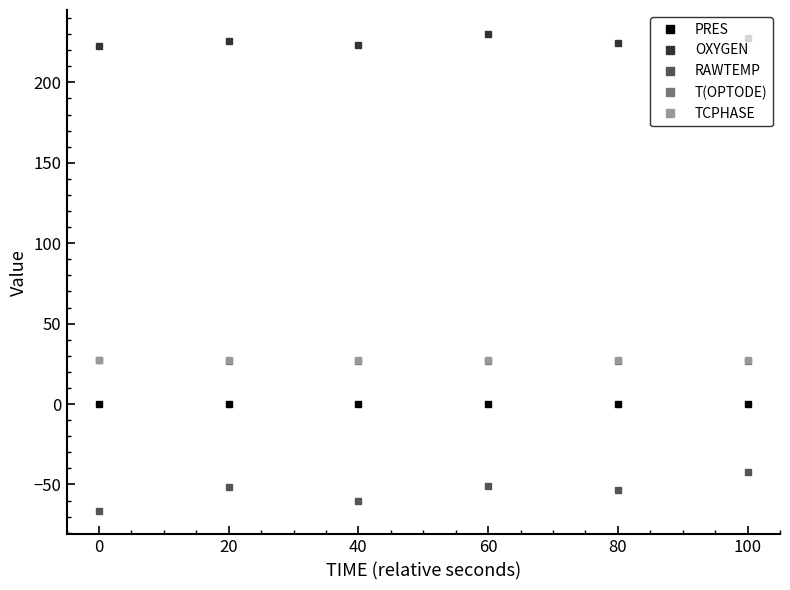

At which category does the chart reach its peak across all series?

60